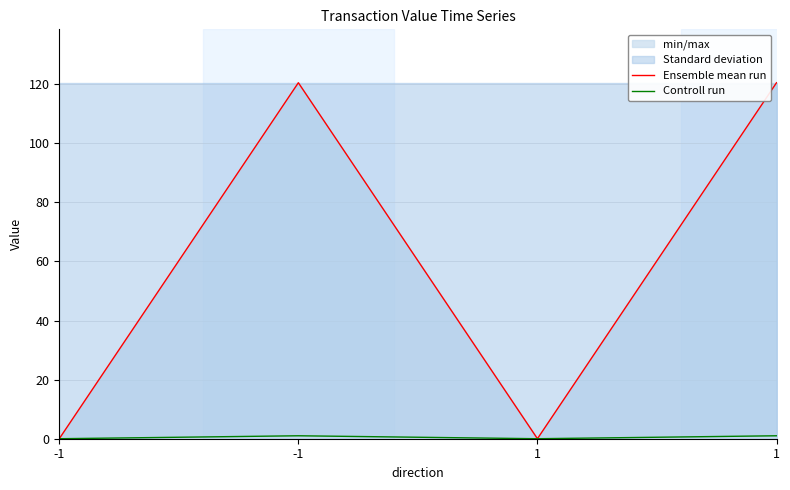

The value of Ensemble mean run at -1 is 120.5. True or false?

True